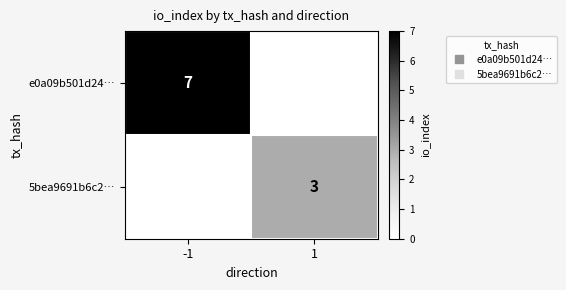

At how many categories does at least one series exceed 2?

2